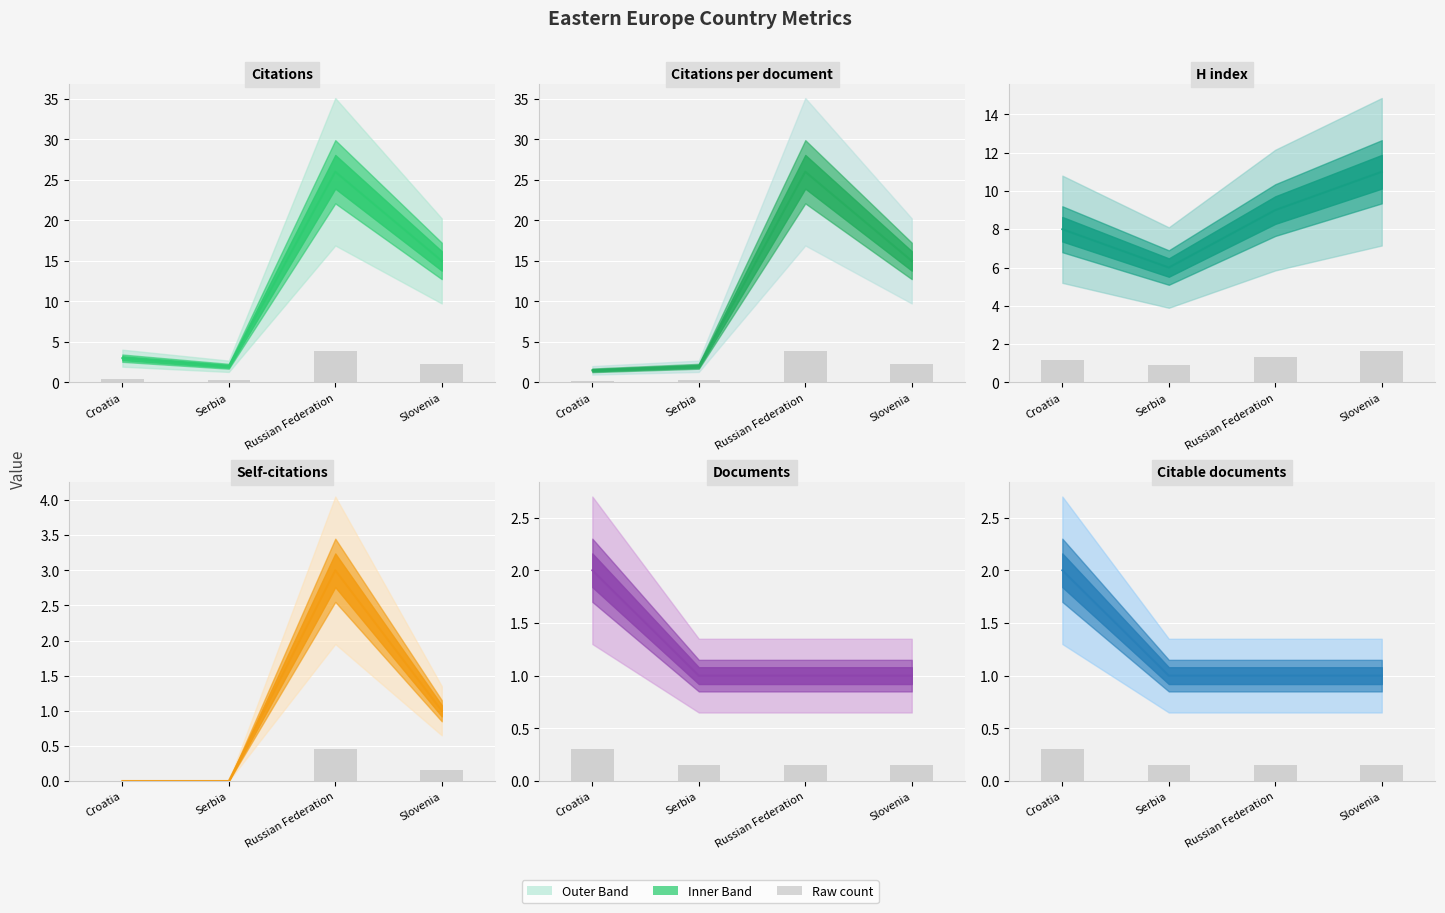

What position from the right is Serbia?

3